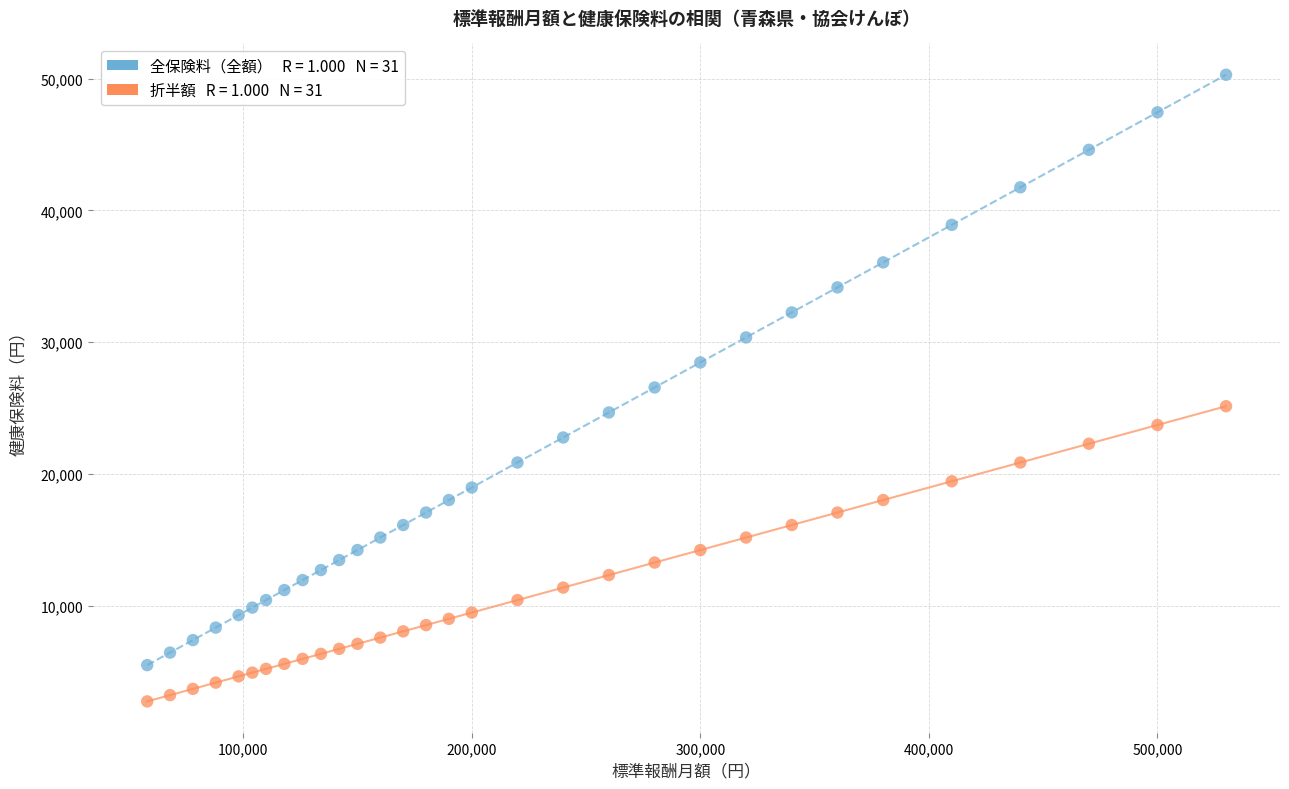

Across all data points, what is the range of X values (max minus min)?

472000.0